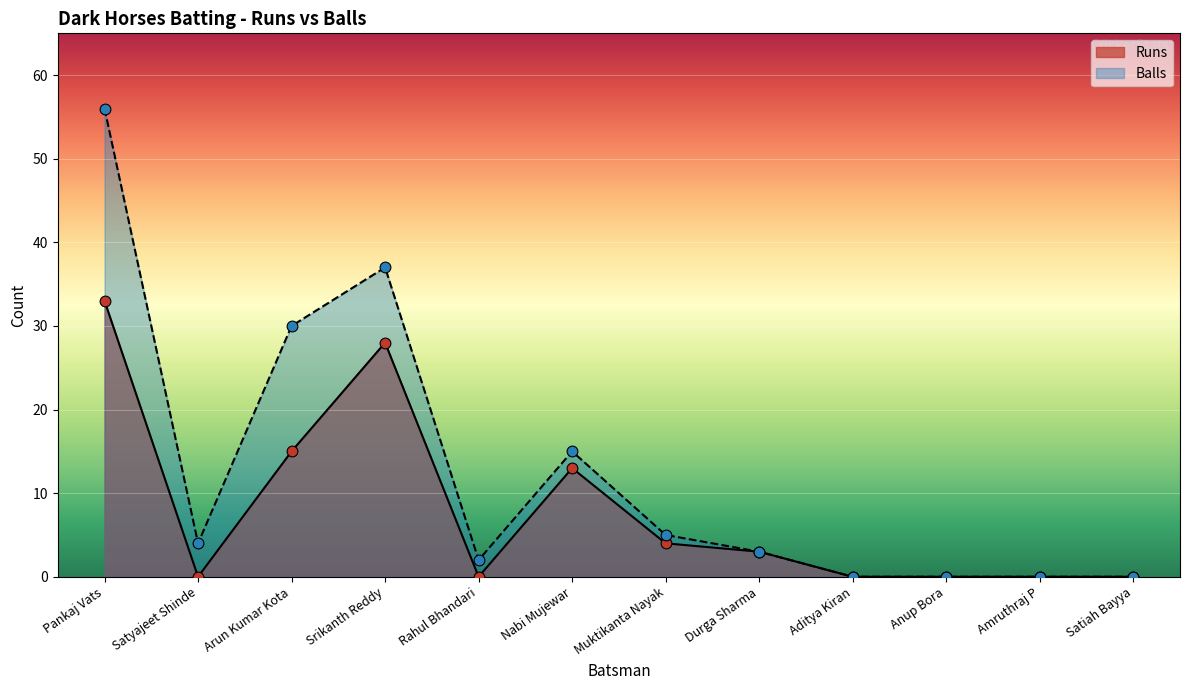

Which series contains the lowest Y value?

Runs